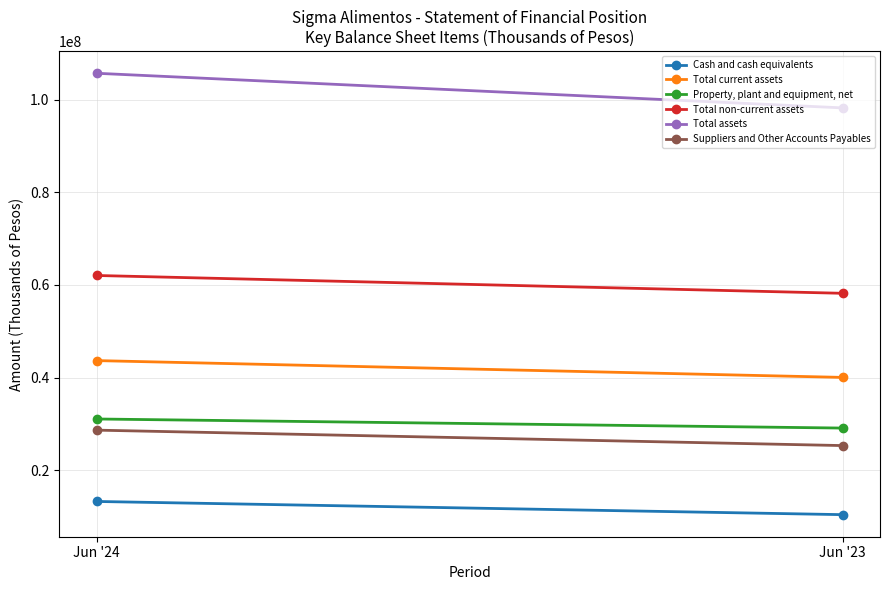

Is it true that Total current assets equals 40021946 at Jun '23?

True